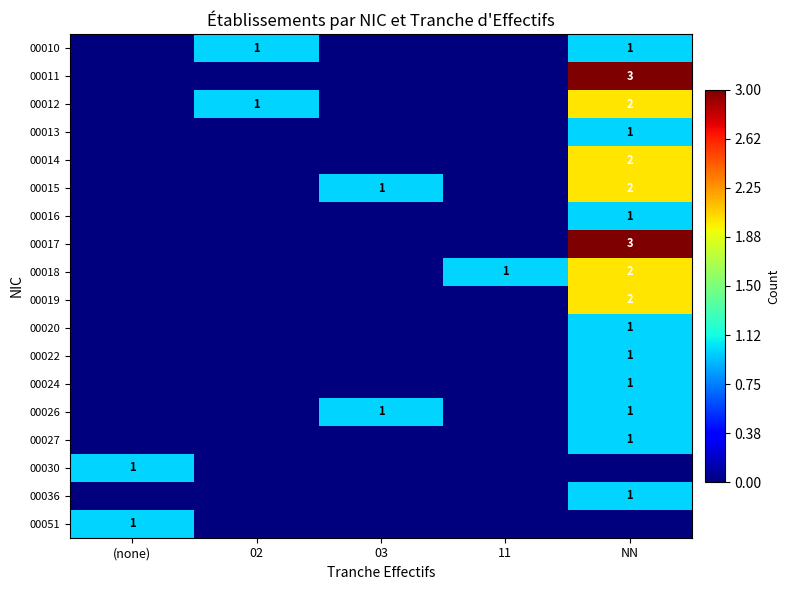

How many series are shown in this chart?

18